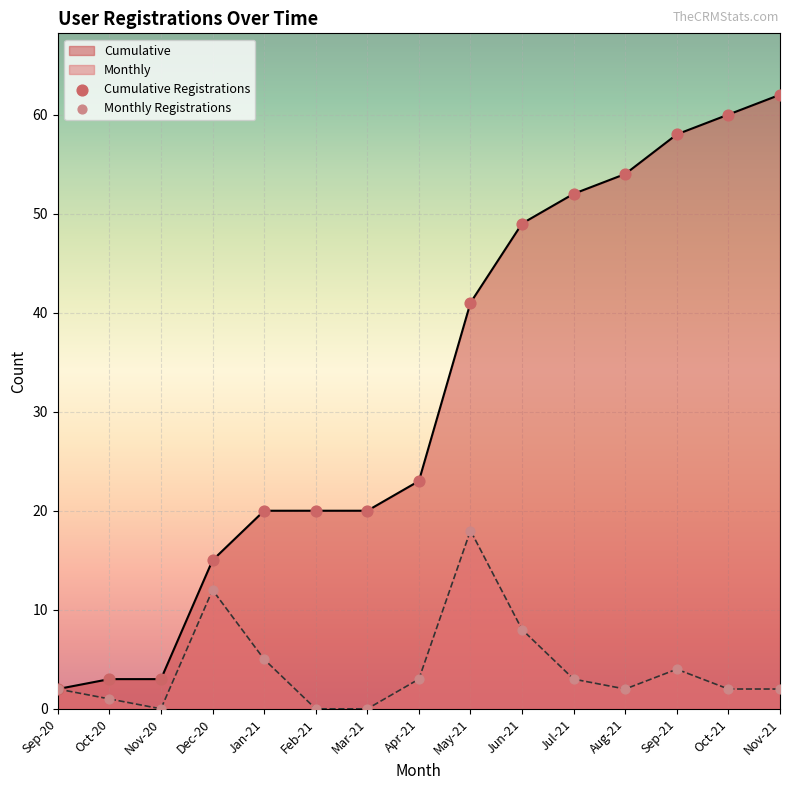

At which category is the sum across all series the highest?

Nov-21